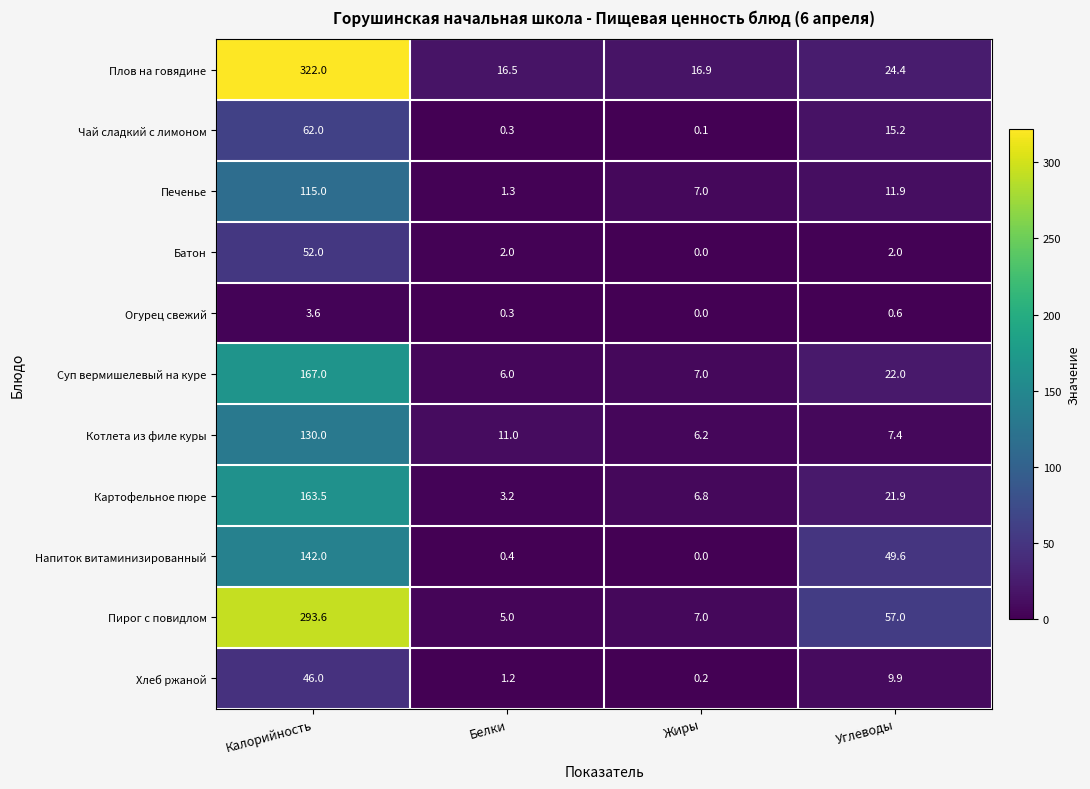

List the series in order of their peak value, lowest first.

Огурец свежий, Хлеб ржаной, Батон, Чай сладкий с лимоном, Печенье, Котлета из филе куры, Напиток витаминизированный, Картофельное пюре, Суп вермишелевый на куре, Пирог с повидлом, Плов на говядине